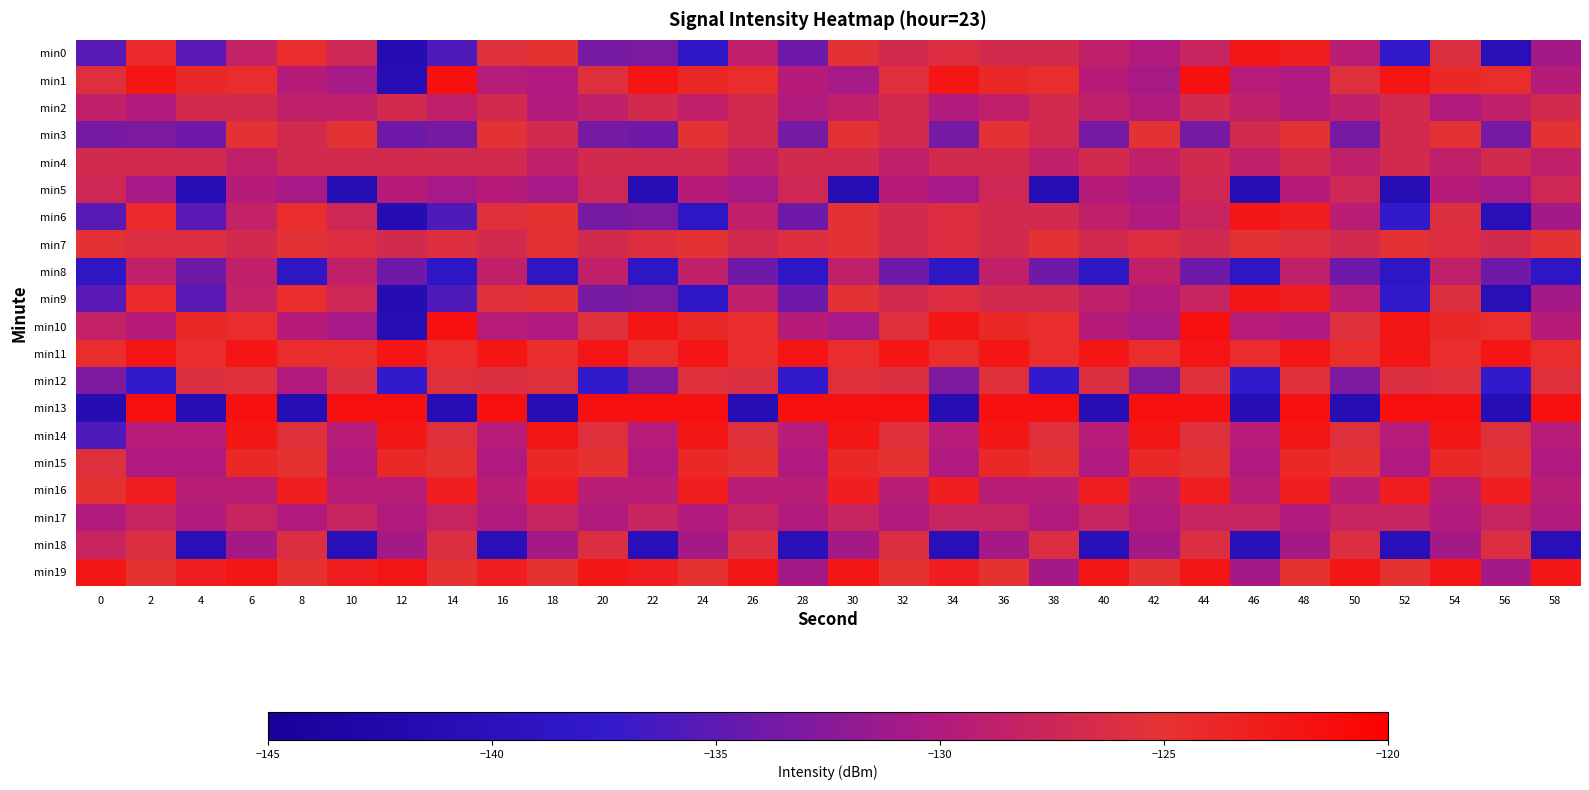

Which has a higher value, 44 or 22?

44